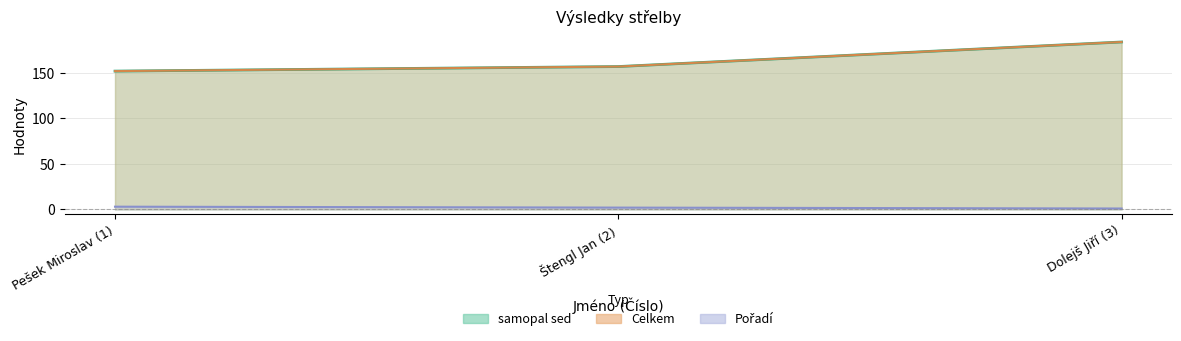

What is the maximum value for samopal sed?

184